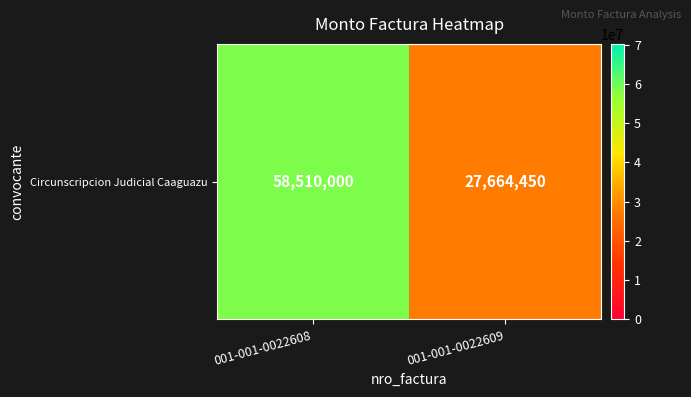

The chart shows a value of 27664450 at 001-001-0022609. True or false?

True